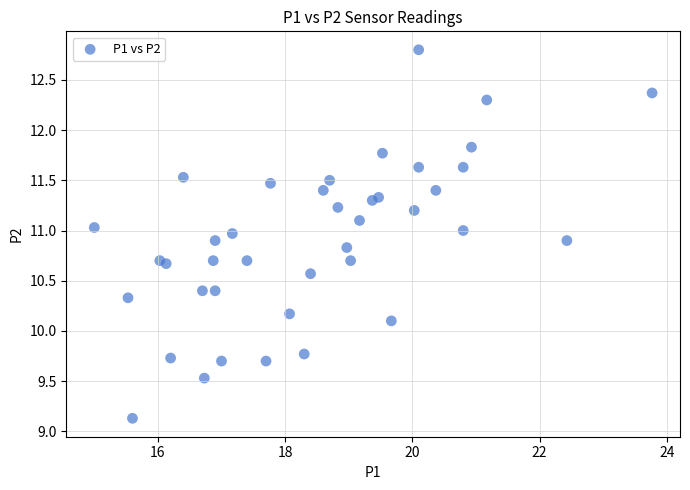

What Y value in the scatter plot is closest to 10?

10.1